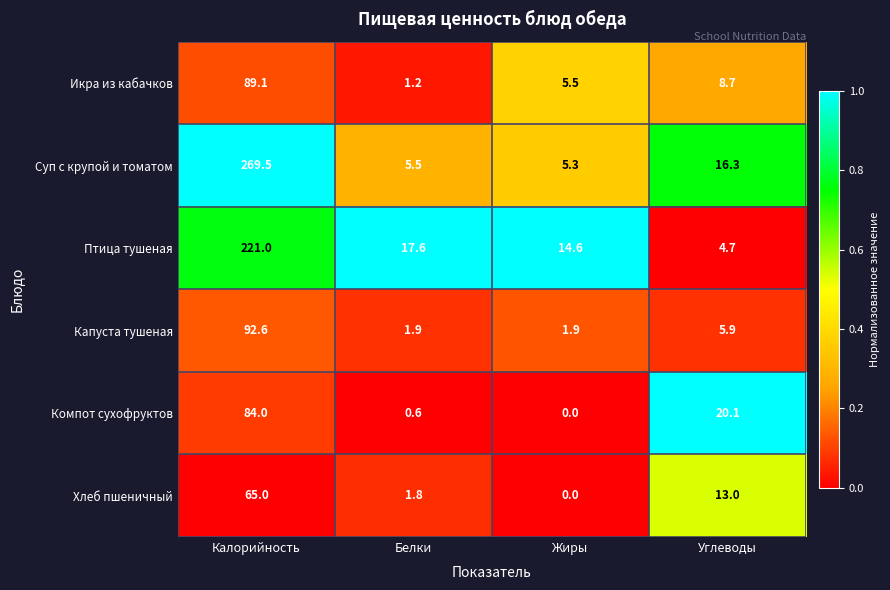

How many categories are shown in the chart?

4